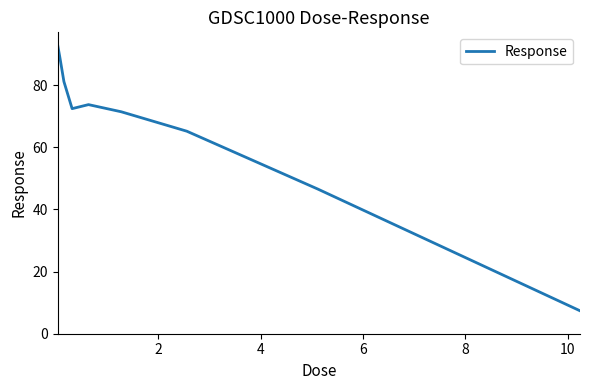

What is the average value?

66.7